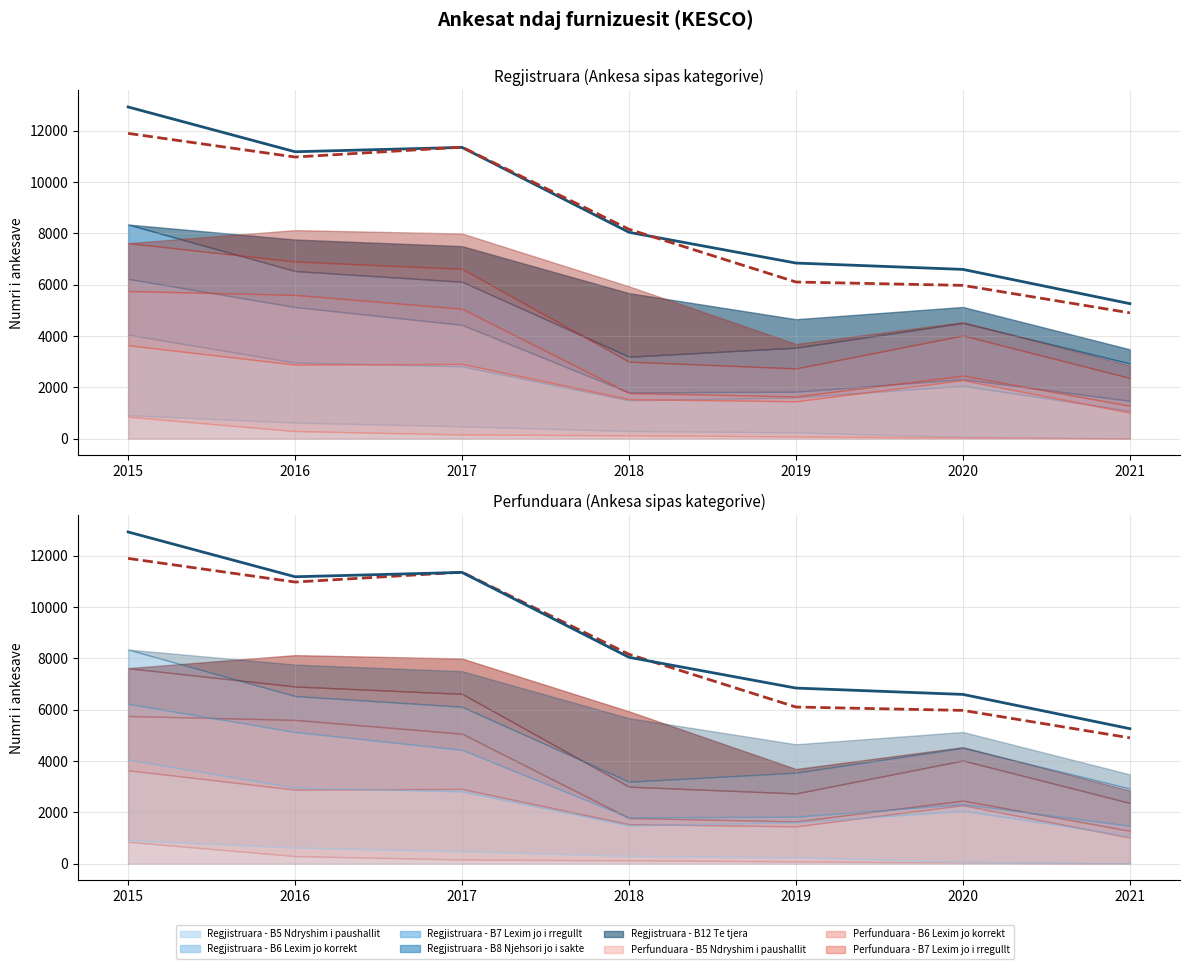

What is the value of the Perfunduara - Gjithsej point at the 5th from the left?

6102